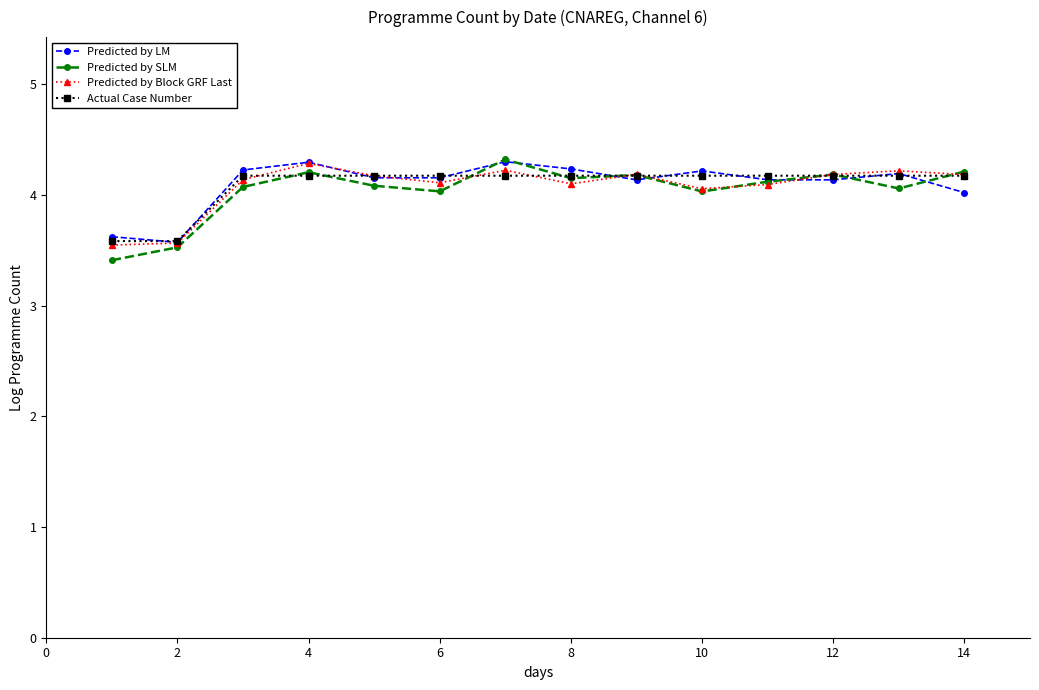

Which series has the widest spread of values?

Predicted by SLM